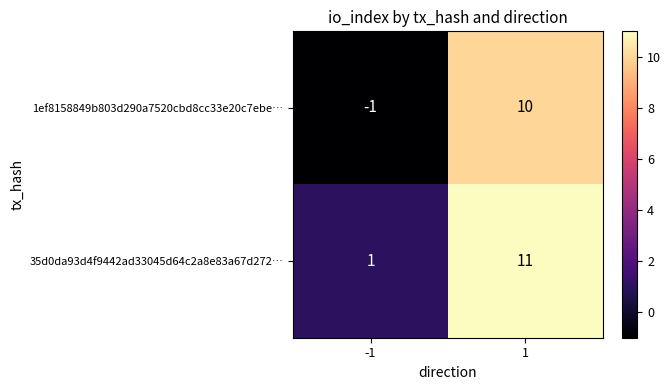

Which series has the largest total across all categories?

35d0da93d4f9442ad33045d64c2a8e83a67d272…